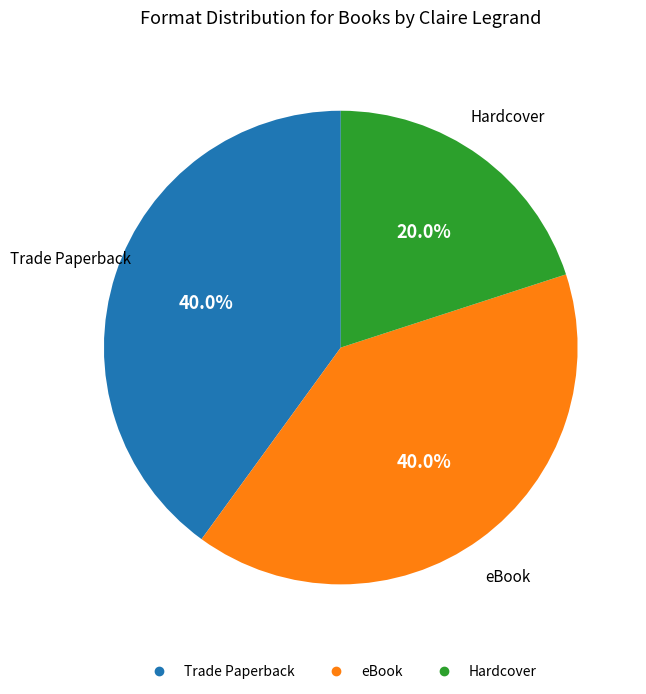

Is there a majority slice in this chart?

No